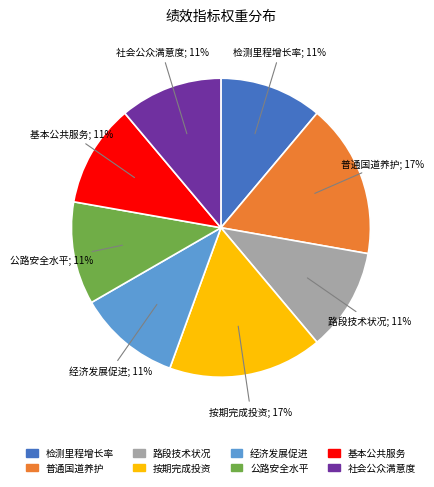

To the nearest percent, what is the difference between the largest and smallest slice percentages?

6%